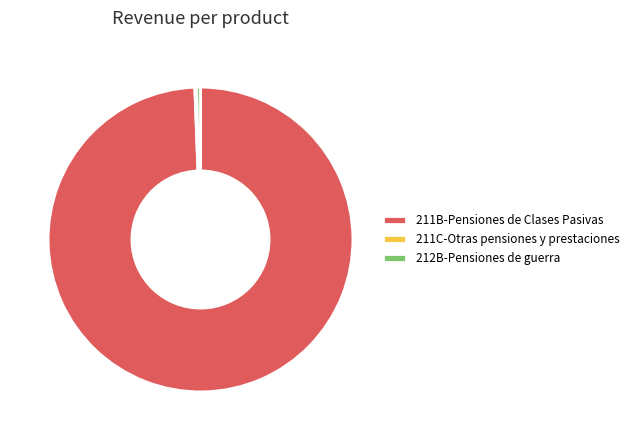

Which slice represents more than half of the pie?

211B-Pensiones de Clases Pasivas